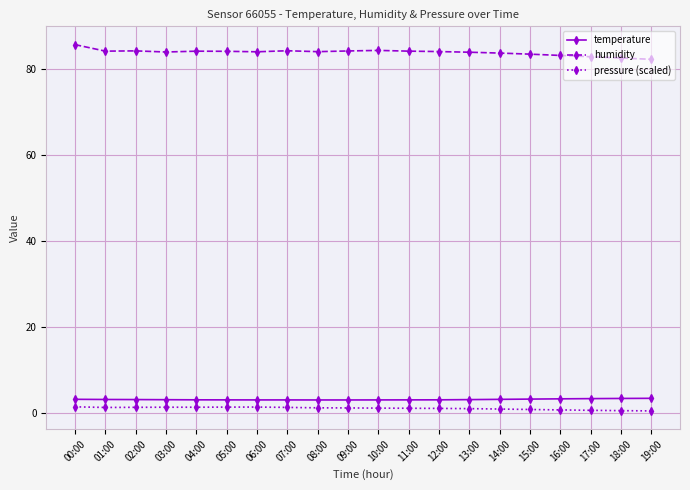

How many data points does each series have?

20